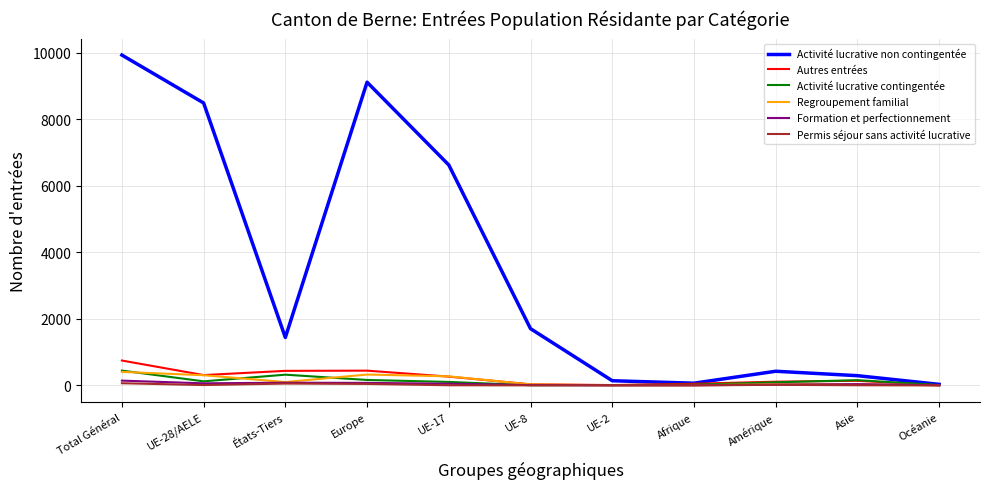

Does the chart have visible grid lines?

Yes